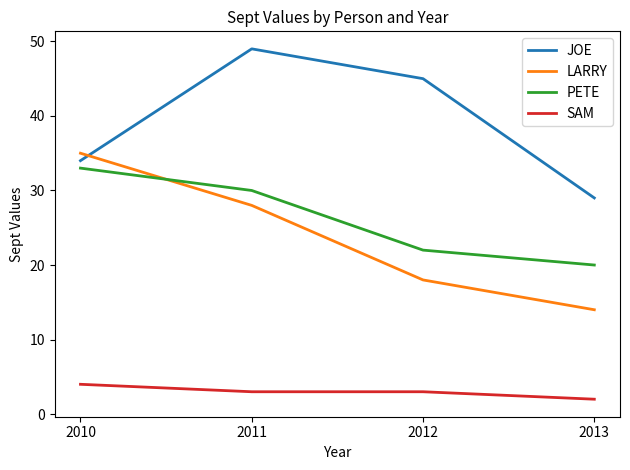

What is the sum of the LARRY values at 2012 and 2011?

46